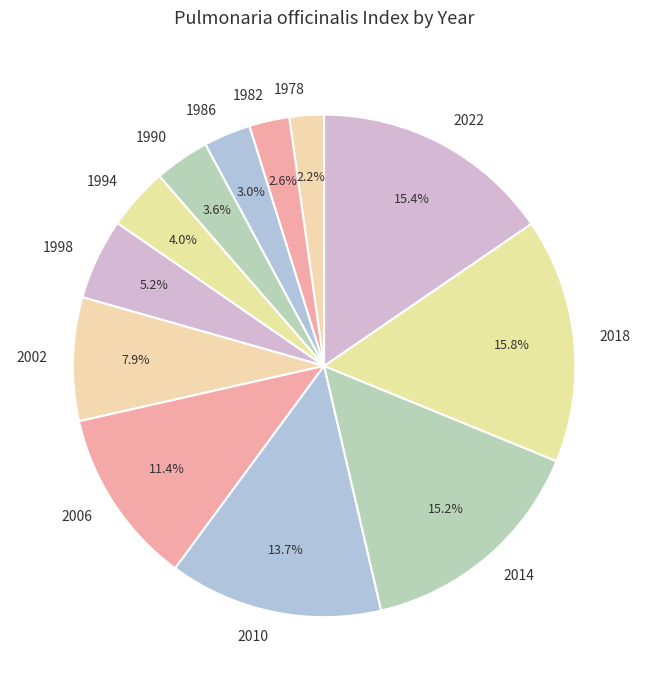

How many slices are in this pie chart?

12